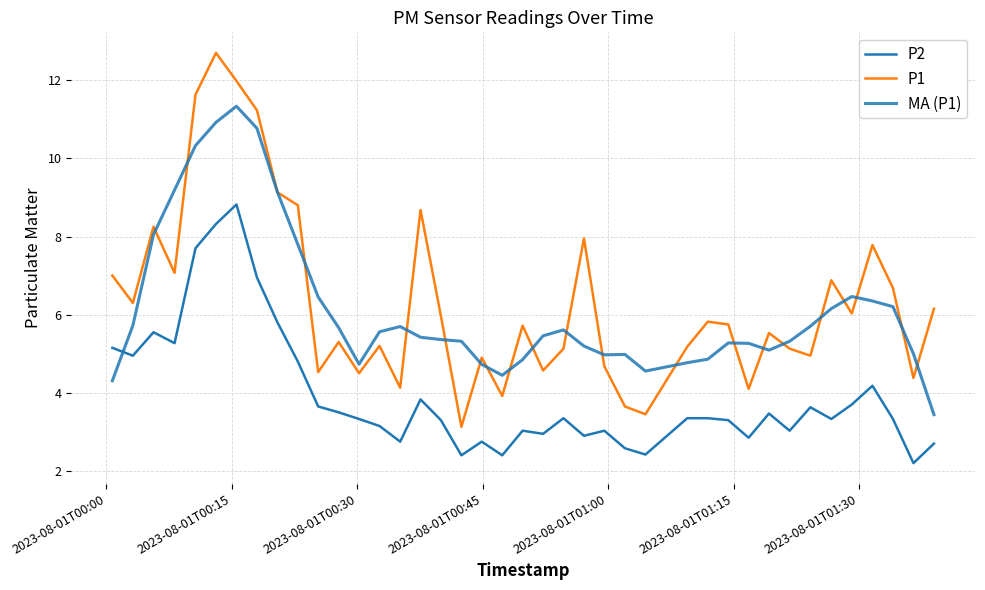

Does the chart have visible grid lines?

Yes